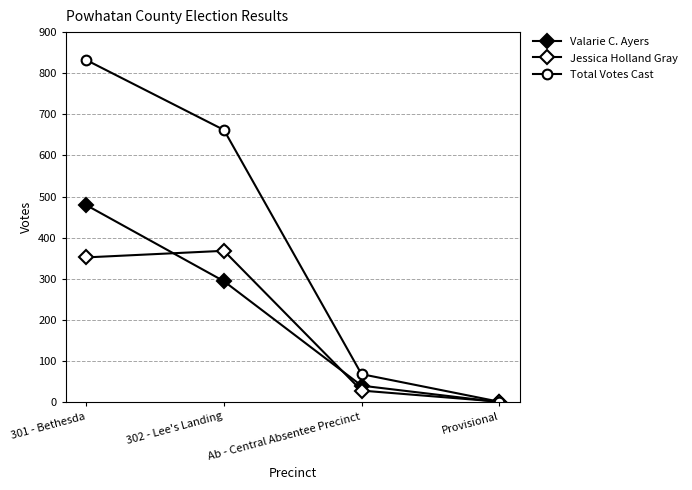

Is it true that Valarie C. Ayers equals 294 at 302 - Lee's Landing?

True